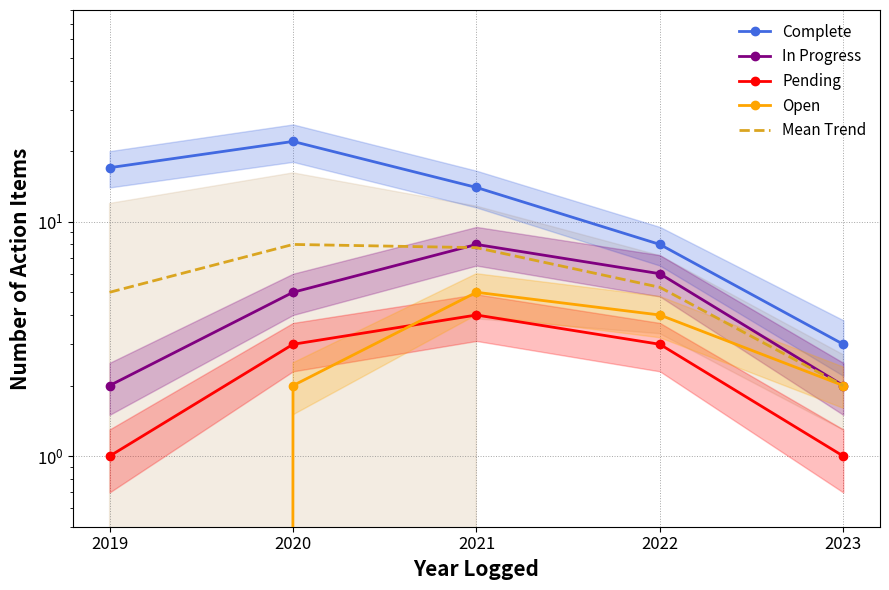

Reading right to left, transcribe all the data shown in this chart.

Complete: 2023=3.0	2022=8.0	2021=14.0	2020=22.0	2019=17.0
In Progress: 2023=2.0	2022=6.0	2021=8.0	2020=5.0	2019=2.0
Pending: 2023=1.0	2022=3.0	2021=4.0	2020=3.0	2019=1.0
Open: 2023=2.0	2022=4.0	2021=5.0	2020=2.0	2019=0.0
Mean Trend: 2023=2.0	2022=5.2	2021=7.8	2020=8.0	2019=5.0